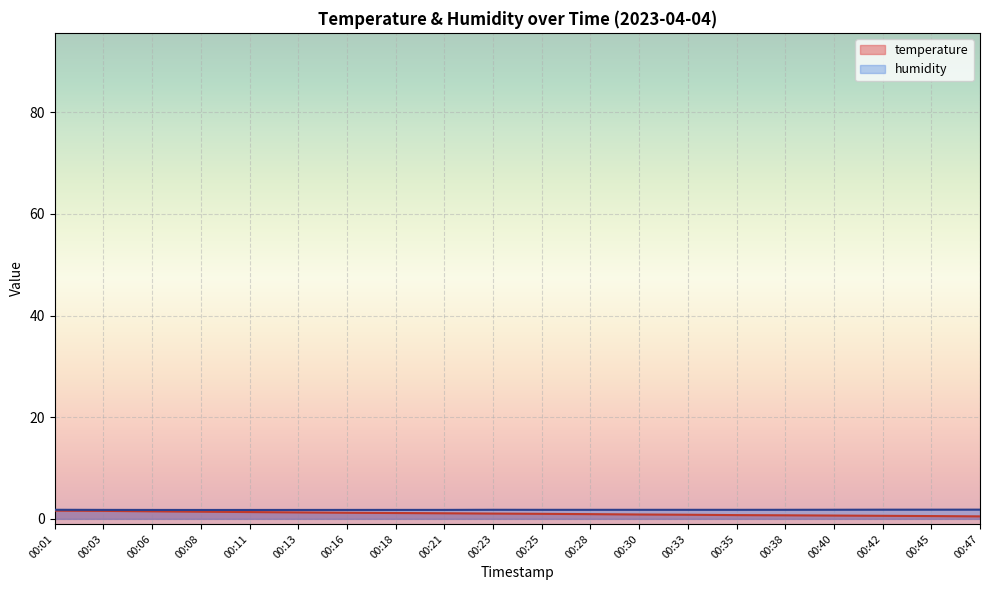

Rank the series by their maximum value, from lowest to highest.

temperature, humidity